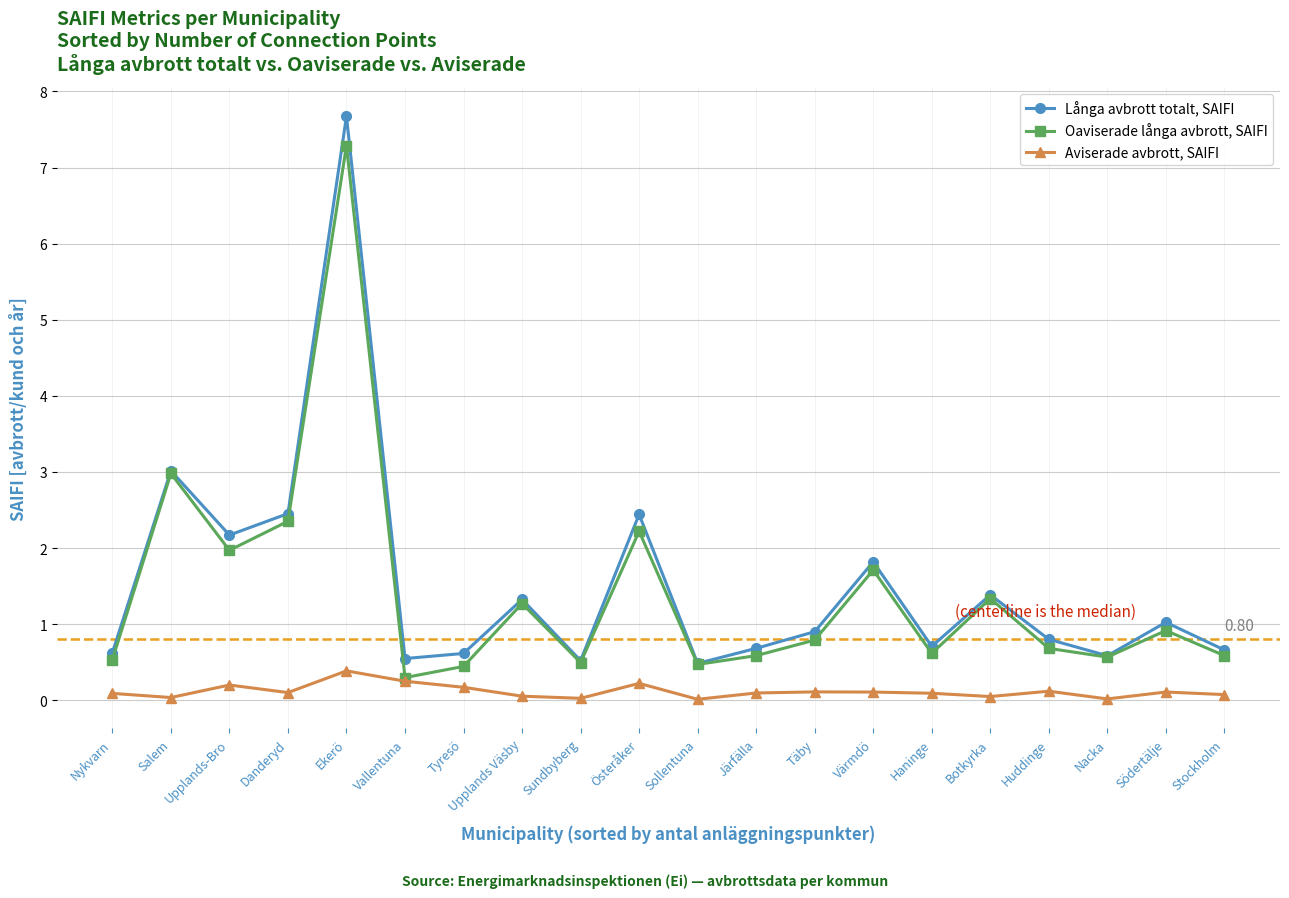

True or false: Långa avbrott totalt, SAIFI has more than 0 interior local peaks.

True